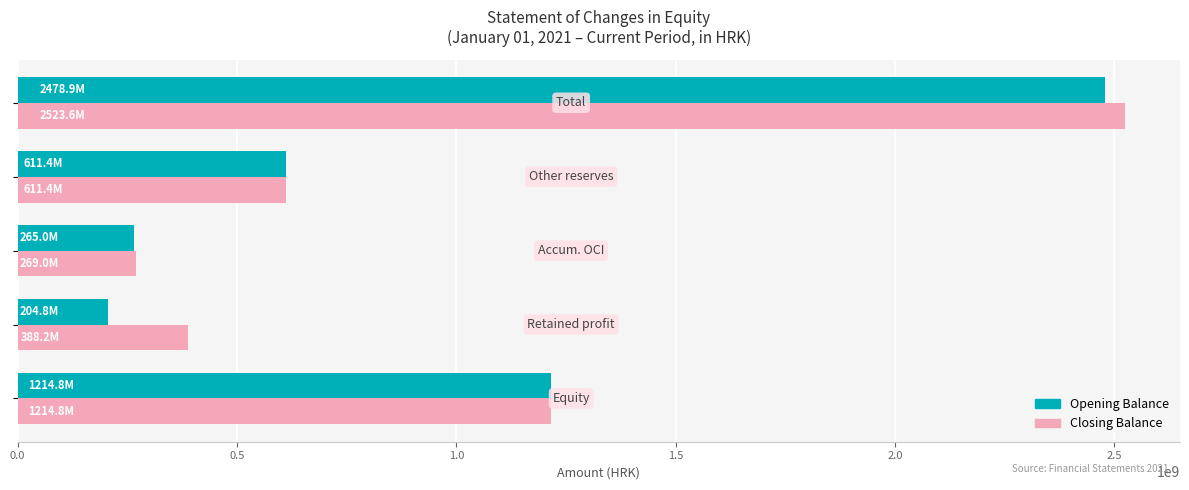

What is the difference between the maximum and minimum values in the Closing Balance series?

2254571621